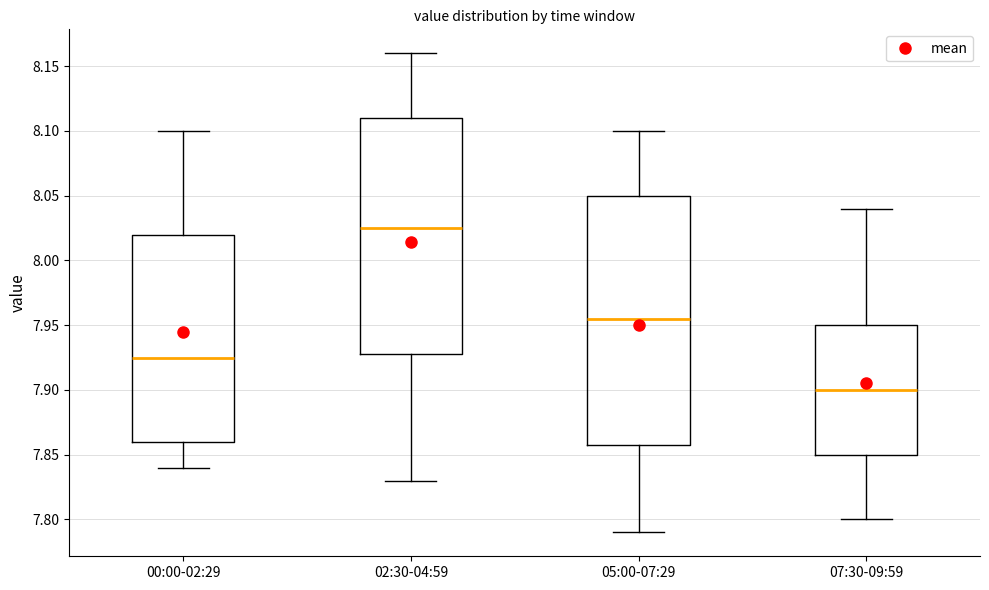

Reading left to right, read every box against the y-axis: the position of its median line, the range the box covers, and the ends of its whiskers. The values are not printed on the chart, so give them approximately, as read against the axis.

00:00-02:29: median 7.925, box 7.860 to 8.020, whiskers 7.840 to 8.100
02:30-04:59: median 8.025, box 7.930 to 8.110, whiskers 7.830 to 8.160
05:00-07:29: median 7.955, box 7.860 to 8.050, whiskers 7.790 to 8.100
07:30-09:59: median 7.900, box 7.850 to 7.950, whiskers 7.800 to 8.040